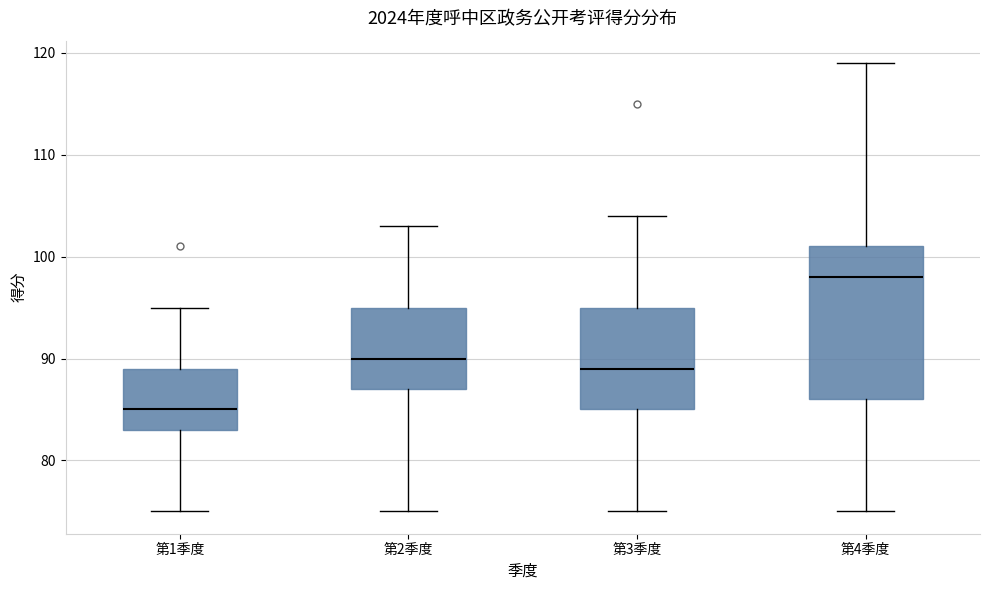

Reading left to right, read every box against the y-axis: the position of its median line, the range the box covers, and the ends of its whiskers. The values are not printed on the chart, so give them approximately, as read against the axis.

第1季度: median 85, box 83 to 89, whiskers 75 to 95
第2季度: median 90, box 87 to 95, whiskers 75 to 103
第3季度: median 89, box 85 to 95, whiskers 75 to 104
第4季度: median 98, box 86 to 101, whiskers 75 to 119